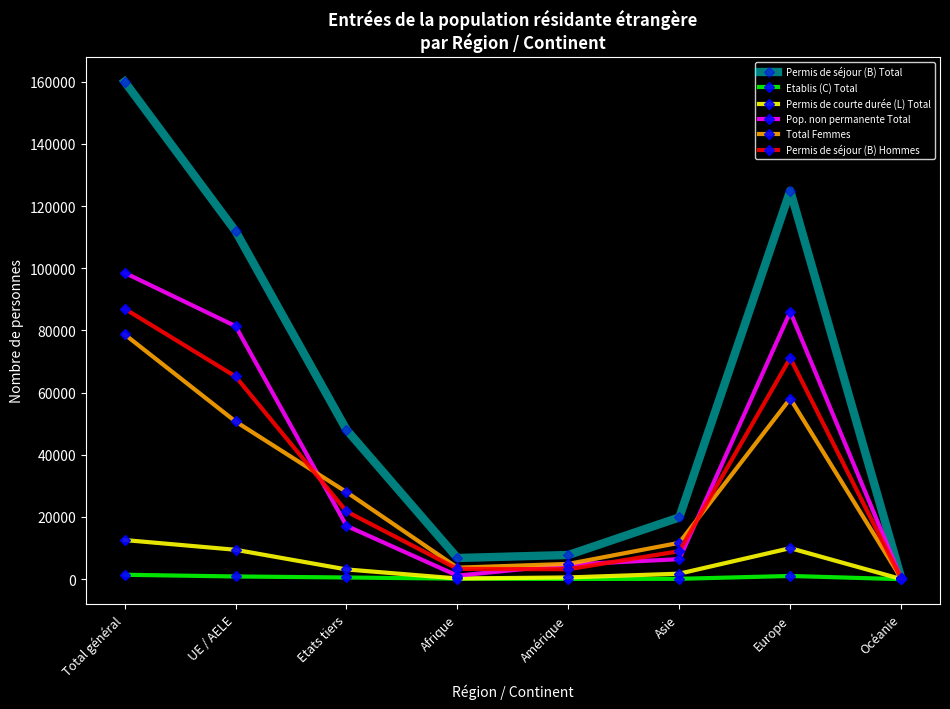

Rank the series at UE / AELE from lowest to highest value.

Etablis (C) Total, Permis de courte durée (L) Total, Total Femmes, Permis de séjour (B) Hommes, Pop. non permanente Total, Permis de séjour (B) Total